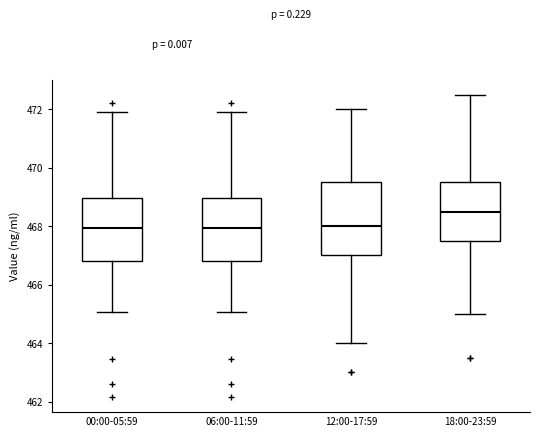

Reading left to right, transcribe this box plot: for each box, give where its median line is, the range the box spans, and where its two whiskers end, as read against the y-axis. The values are not printed on the chart, so give them approximately, as read against the axis.

00:00-05:59: median 468.0, box 466.8 to 469.0, whiskers 465.0 to 472.0
06:00-11:59: median 468.0, box 466.8 to 469.0, whiskers 465.0 to 472.0
12:00-17:59: median 468.0, box 467.0 to 469.6, whiskers 464.0 to 472.0
18:00-23:59: median 468.6, box 467.6 to 469.6, whiskers 465.0 to 472.6